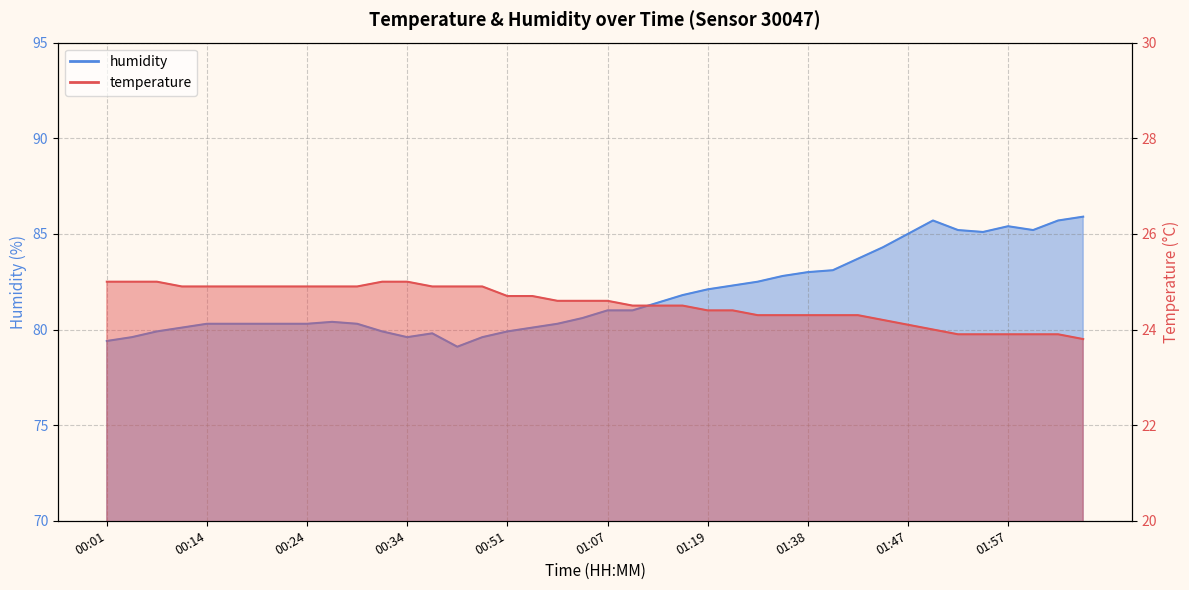

Rank the series by their maximum value, from lowest to highest.

temperature, humidity